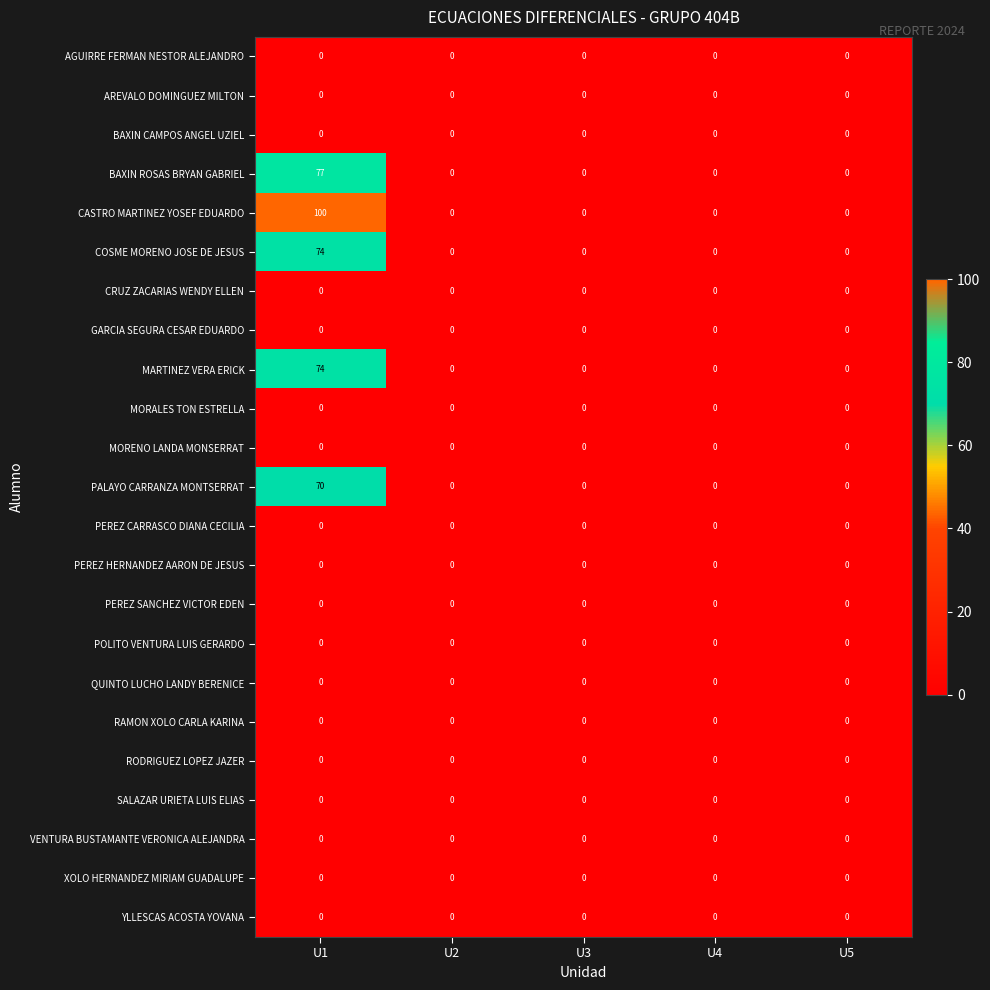

Between U1 and U5, which series saw the biggest shift?

CASTRO MARTINEZ YOSEF EDUARDO